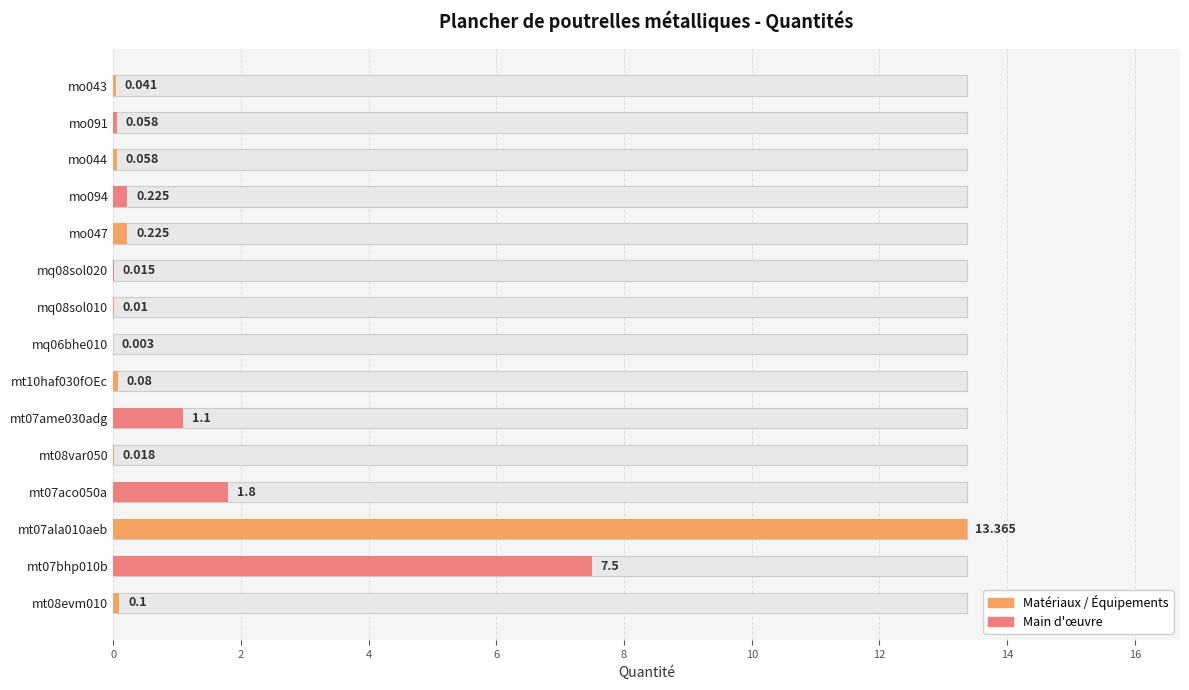

Reading left to right, transcribe all the data shown in this chart.

0.1	7.5	13.4	1.8	0.0	1.1	0.1	0.0	0.0	0.0	0.2	0.2	0.1	0.1	0.0